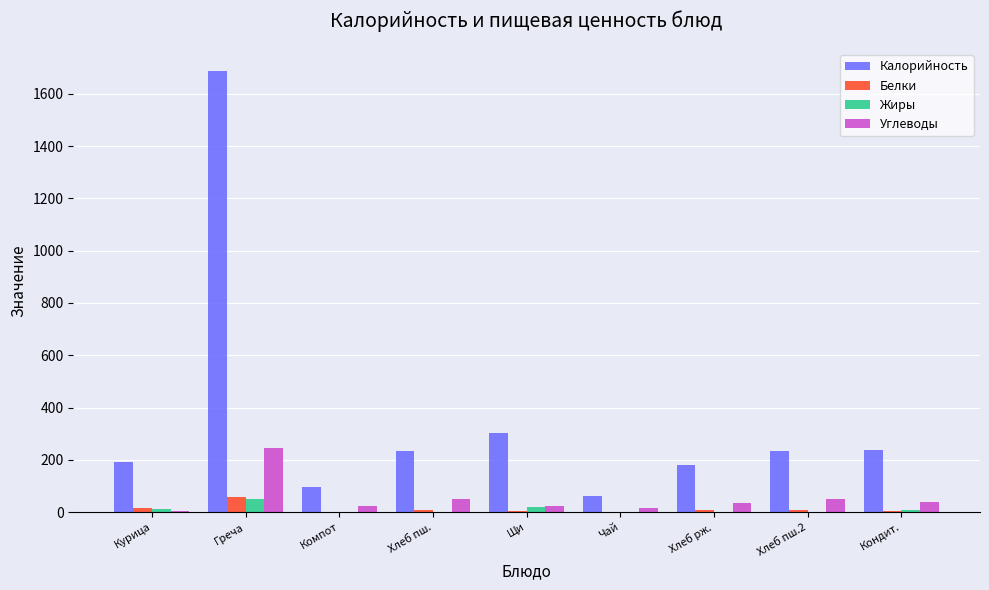

How many data points does each series have?

9